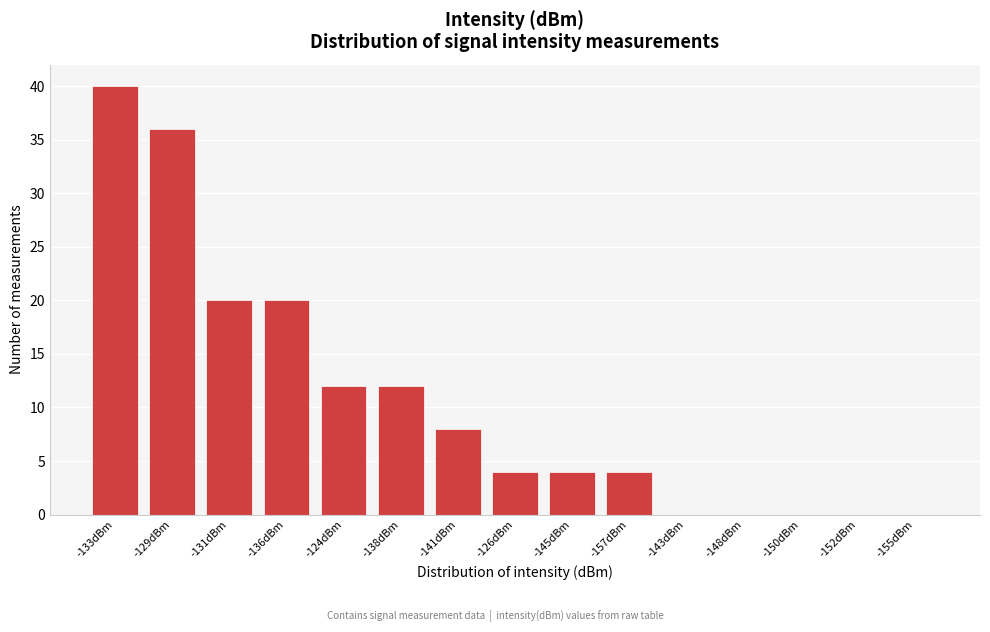

Reading left to right, what are all the values shown in this chart?

-133dBm=40	-129dBm=36	-131dBm=20	-136dBm=20	-124dBm=12	-138dBm=12	-141dBm=8	-126dBm=4	-145dBm=4	-157dBm=4	-143dBm=0	-148dBm=0	-150dBm=0	-152dBm=0	-155dBm=0